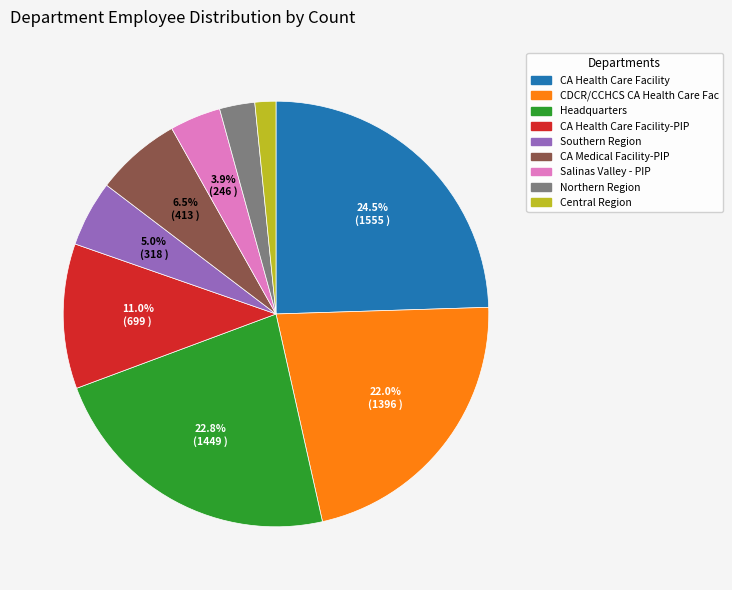

What percentage is the Southern Region slice, to the nearest percent?

5%